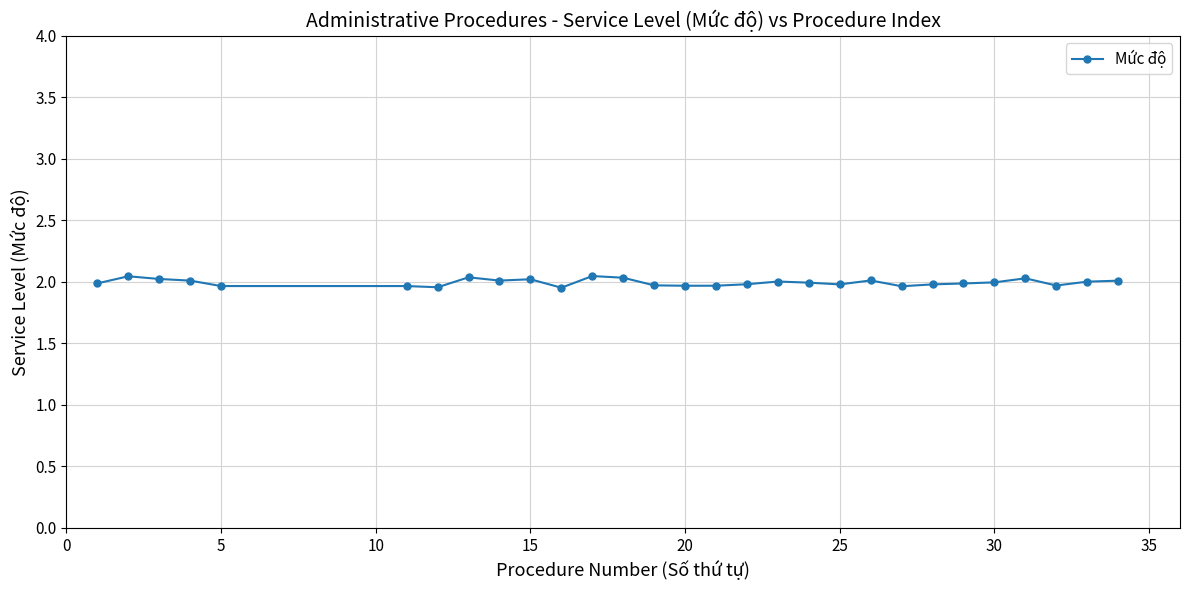

What is the sum of all values?

57.9